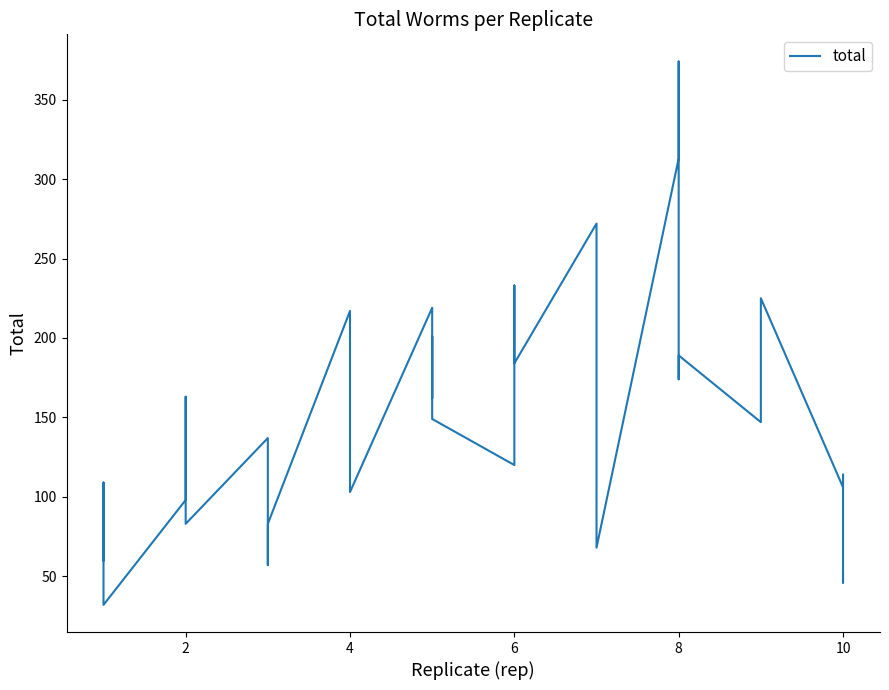

Is this an area chart (filled region under the line)?

No